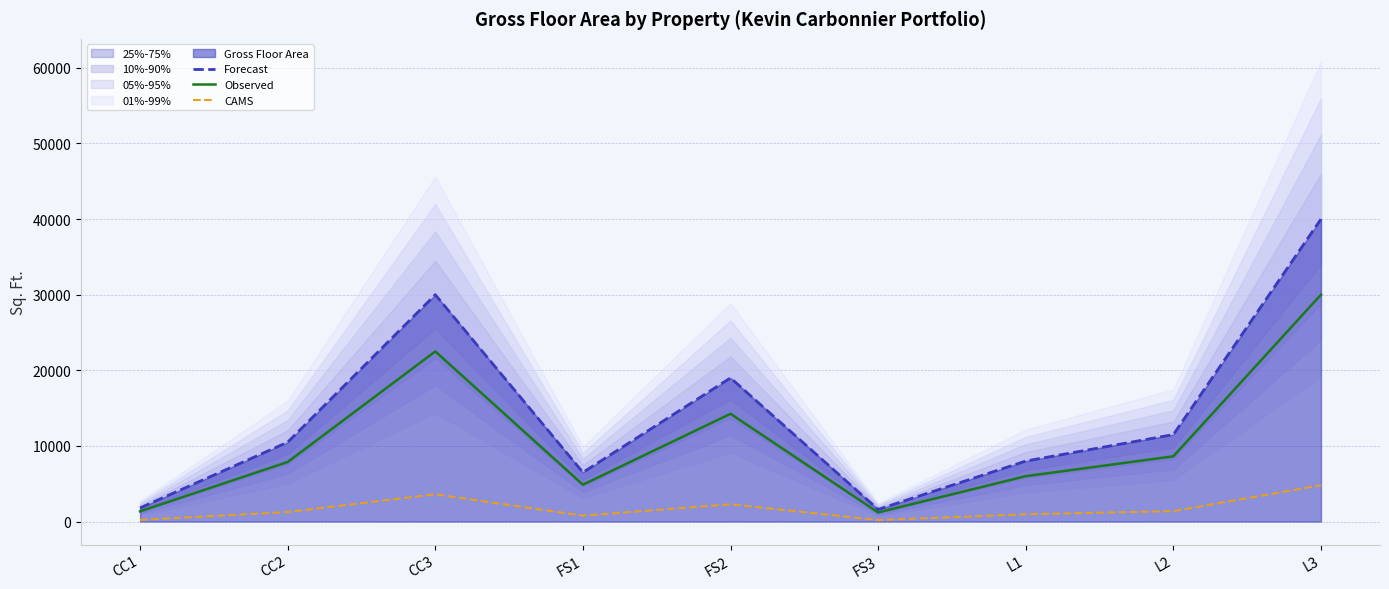

Which series has the largest total across all categories?

Forecast